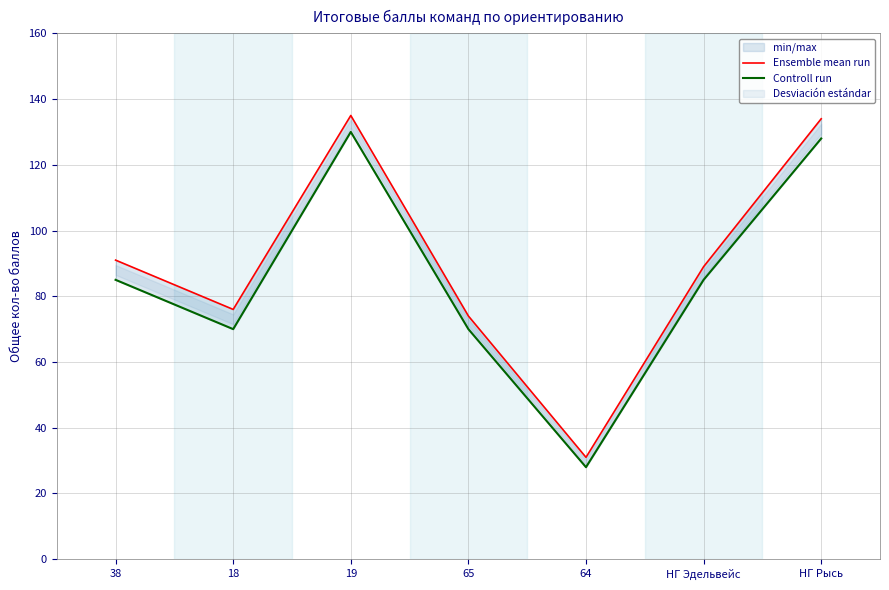

Where is the first local maximum for Controll run?

19